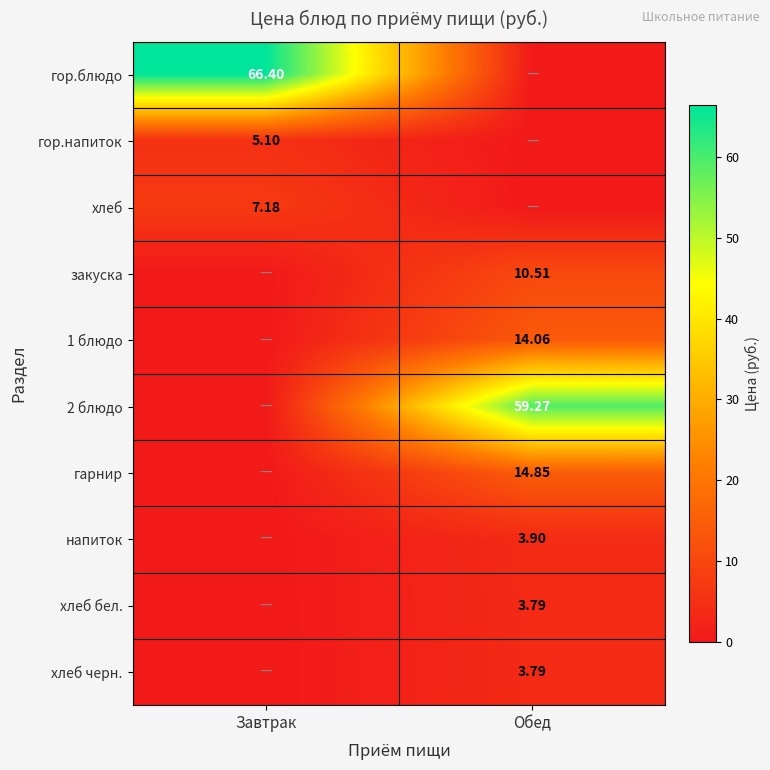

Is the value of гор.напиток at Завтрак greater than the value of закуска at Обед?

No